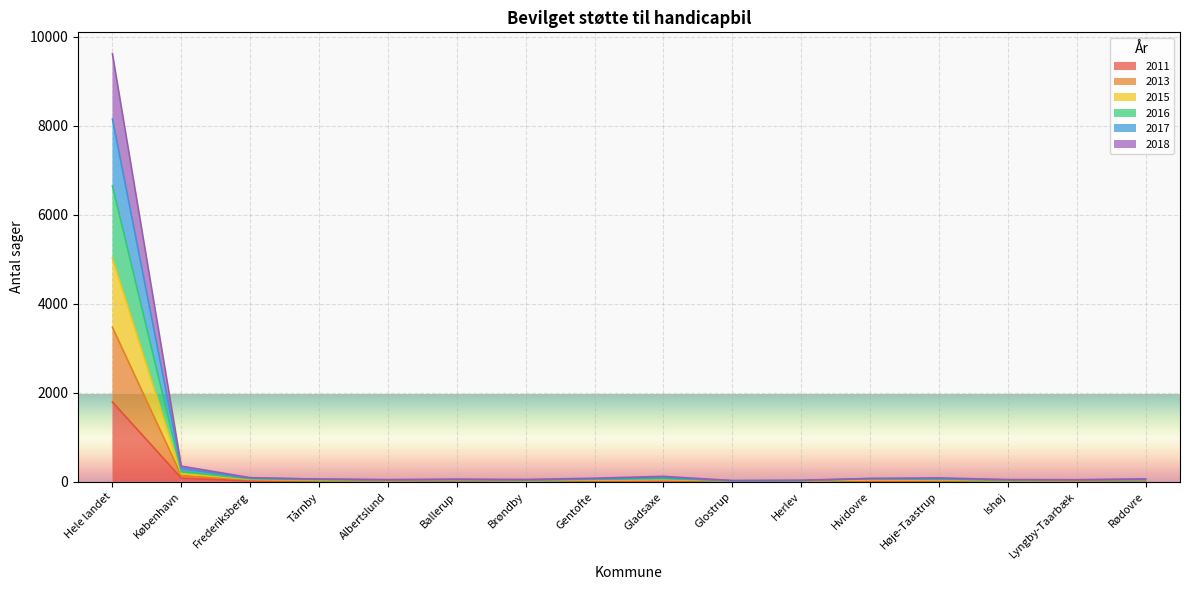

The value of 2011 at Hele landet is 1793. True or false?

True